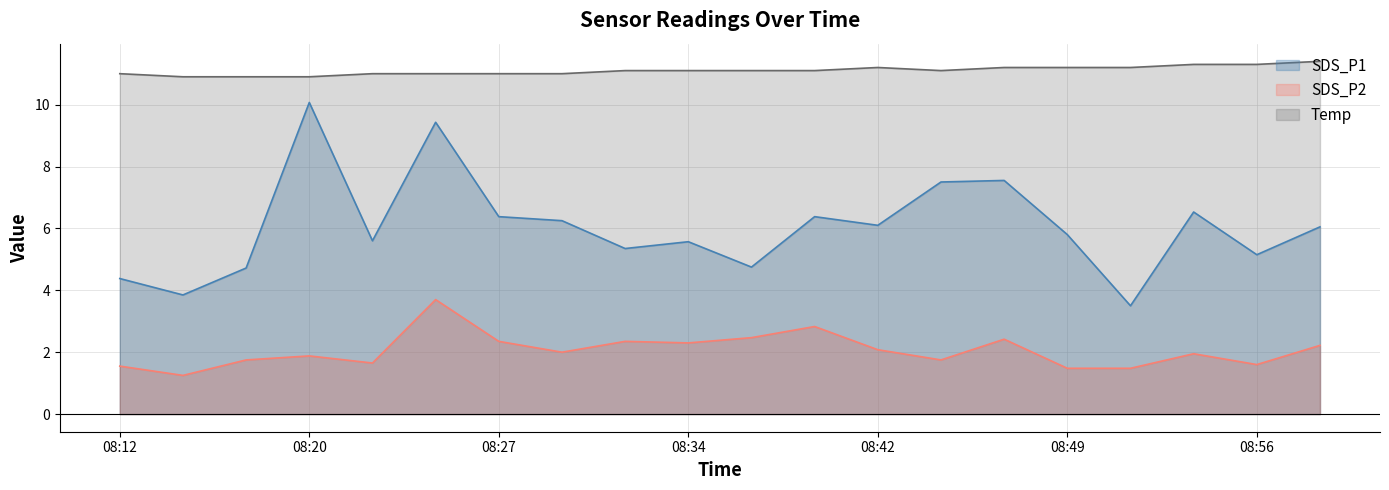

Rank the categories by Temp value from lowest to highest.

08:15, 08:17, 08:20, 08:12, 08:22, 08:25, 08:27, 08:29, 08:32, 08:34, 08:37, 08:39, 08:44, 08:42, 08:47, 08:49, 08:51, 08:54, 08:56, 08:59